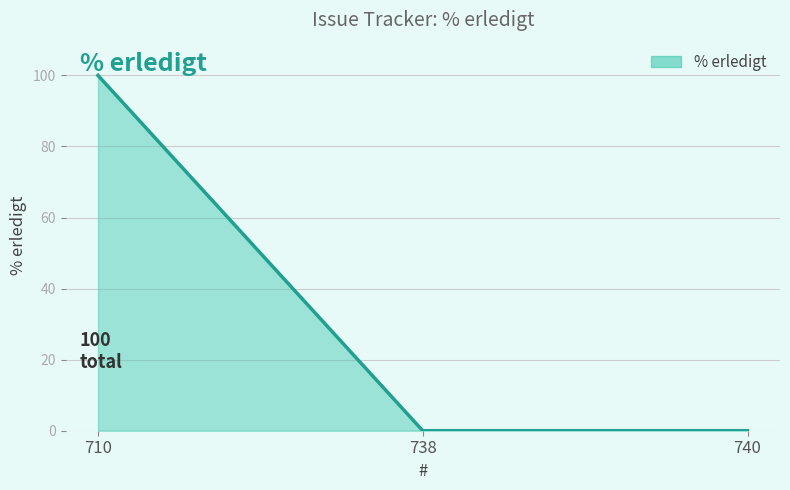

Does the chart have visible grid lines?

Yes